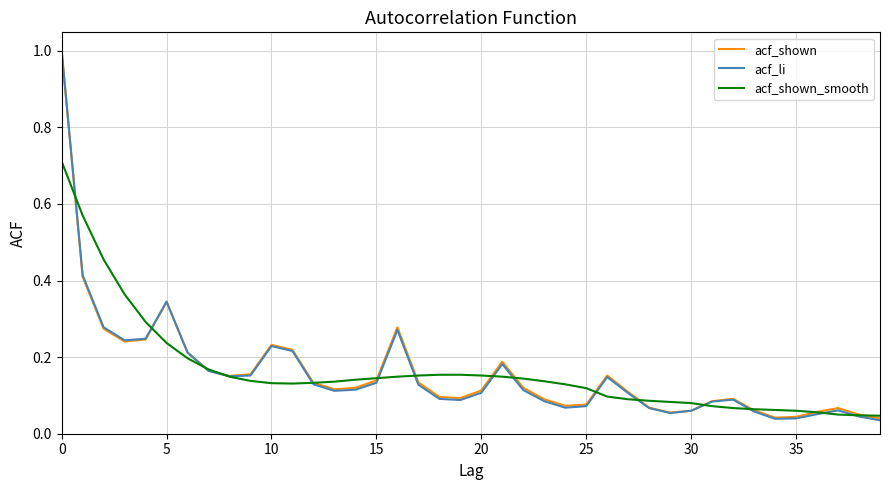

What is the greatest value displayed?

1.0